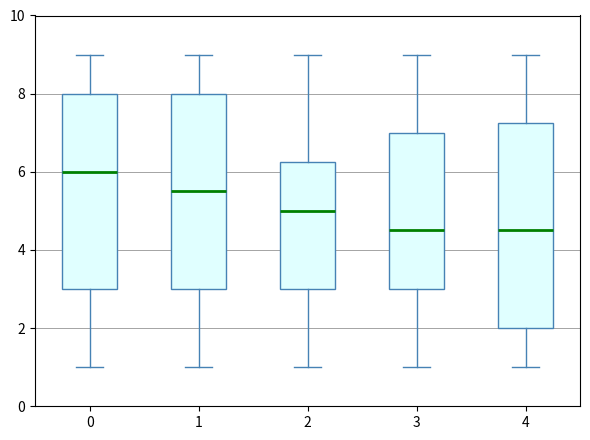

Reading left to right, read every box against the y-axis: the position of its median line, the range the box covers, and the ends of its whiskers. The values are not printed on the chart, so give them approximately, as read against the axis.

0: median 6.0, box 3.0 to 8.0, whiskers 1.0 to 9.0
1: median 5.6, box 3.0 to 8.0, whiskers 1.0 to 9.0
2: median 5.0, box 3.0 to 6.2, whiskers 1.0 to 9.0
3: median 4.6, box 3.0 to 7.0, whiskers 1.0 to 9.0
4: median 4.6, box 2.0 to 7.2, whiskers 1.0 to 9.0